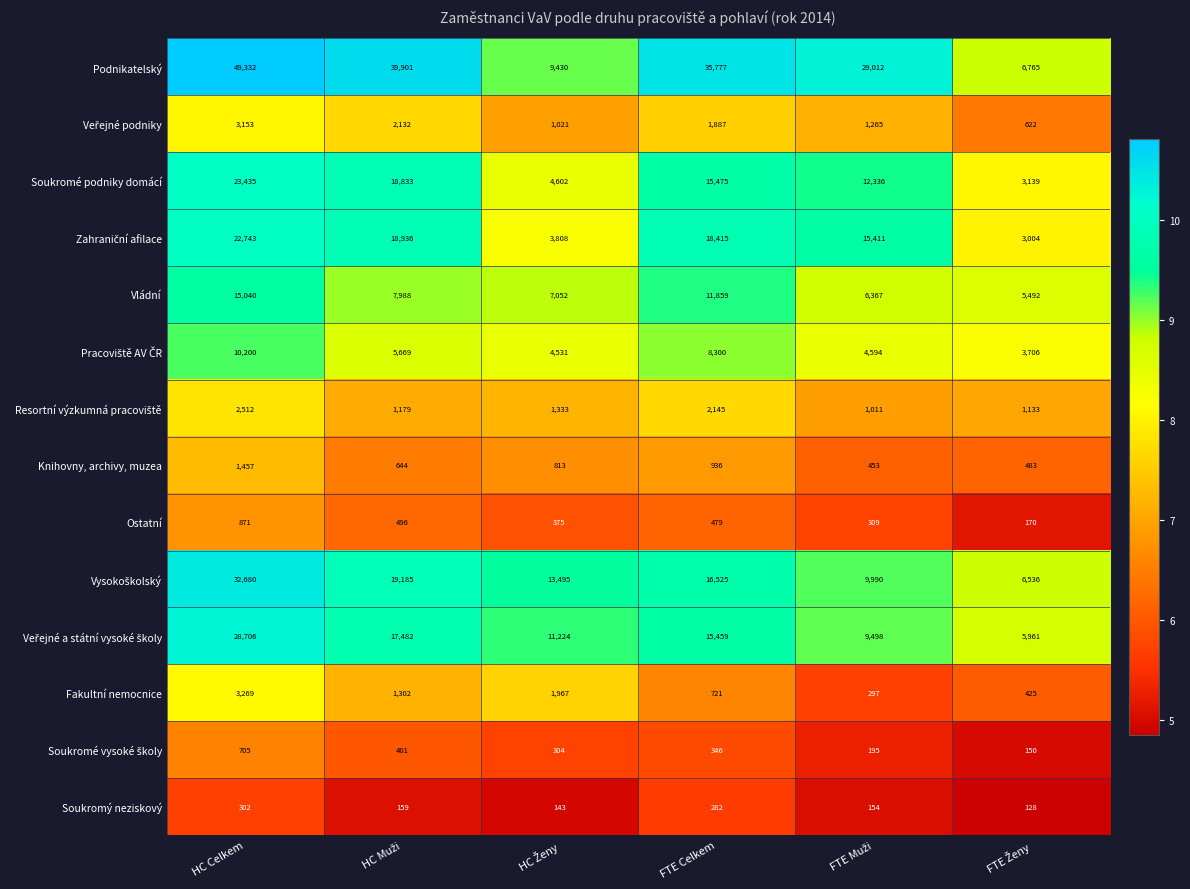

What is the approximate value of Ostatní at HC Celkem, to the nearest 100?

900